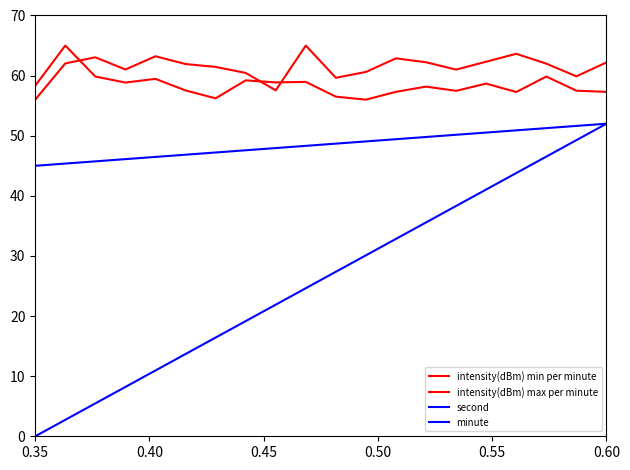

What is the difference between the second highest and minimum values in the intensity(dBm) max per minute series?

3.8